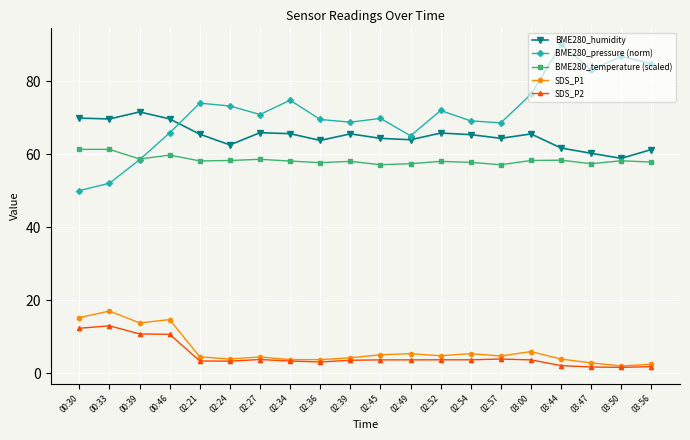

Rank the series by their maximum value, from lowest to highest.

SDS_P2, SDS_P1, BME280_temperature (scaled), BME280_humidity, BME280_pressure (norm)